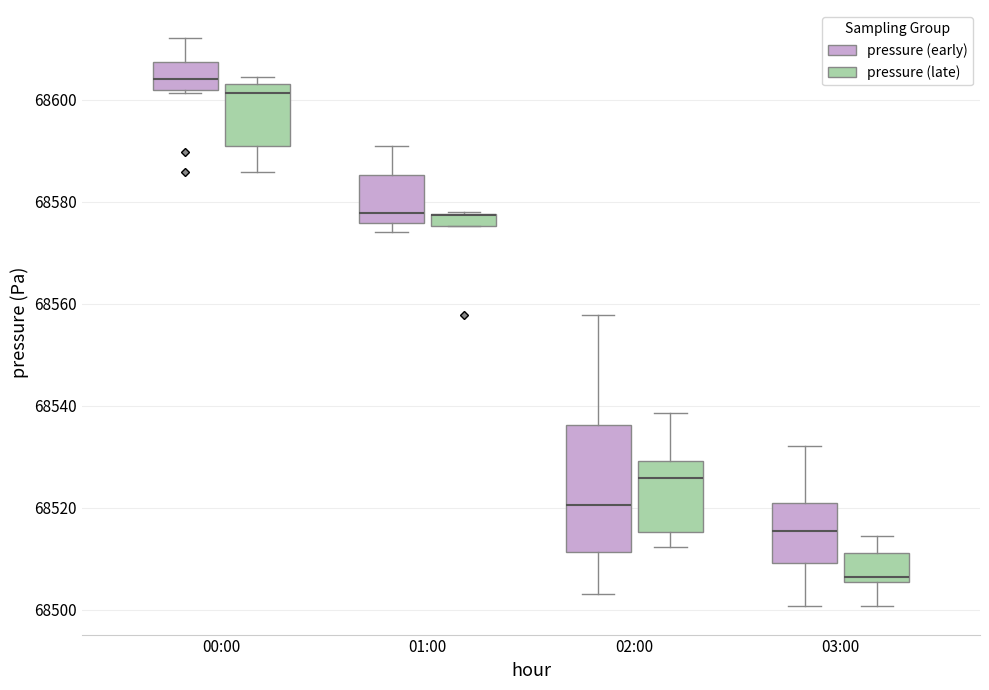

Where is the upper edge of the box for 00:00 (pressure (late)) on the y-axis? The values are not printed on the chart, so give them approximately, as read against the axis.

68604